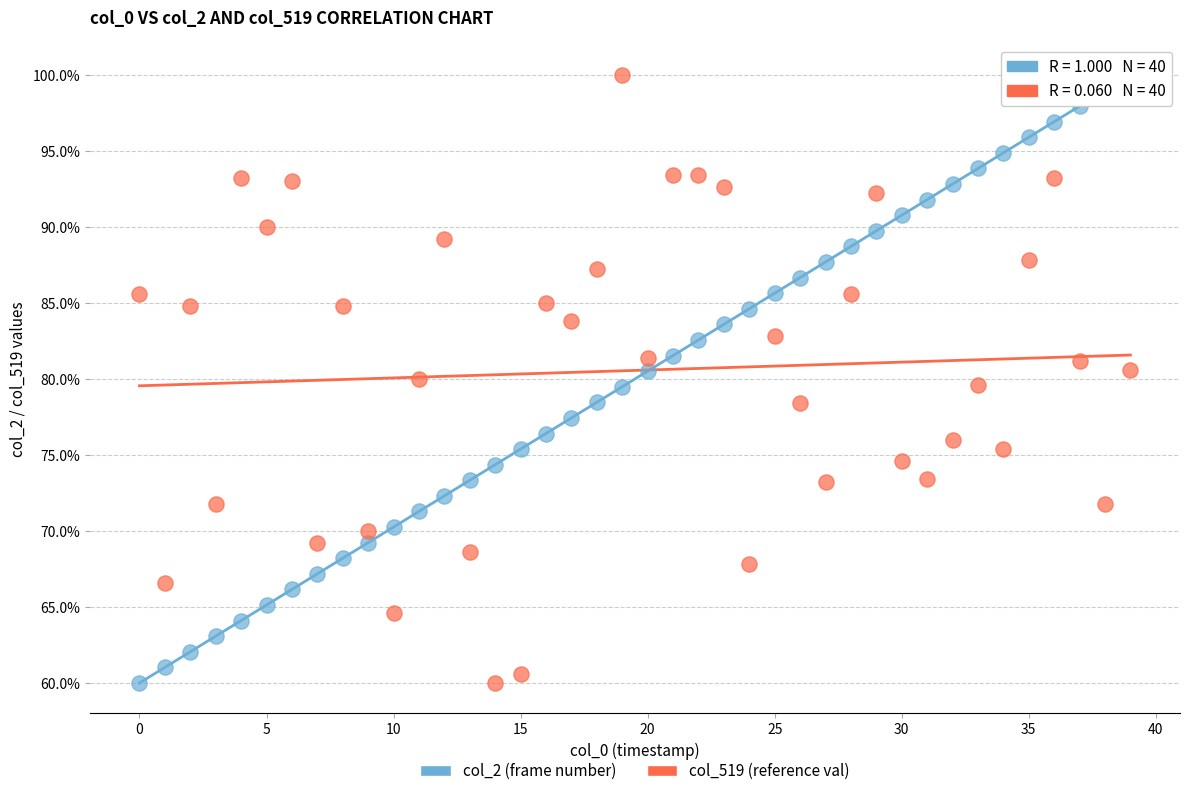

Across all data points, what is the range of Y values (max minus min)?

40.0